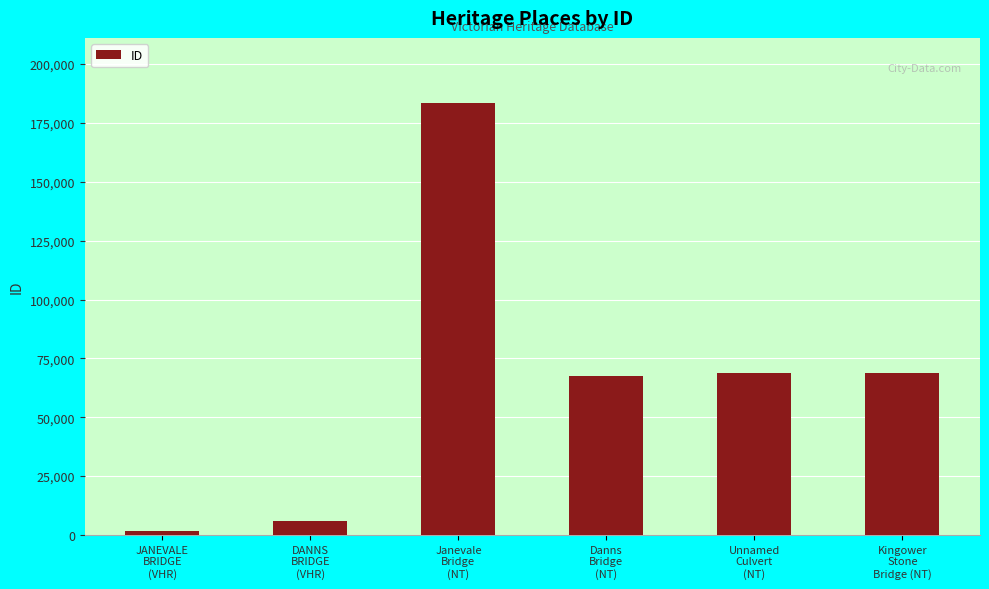

How many data points are less than 68781?

3